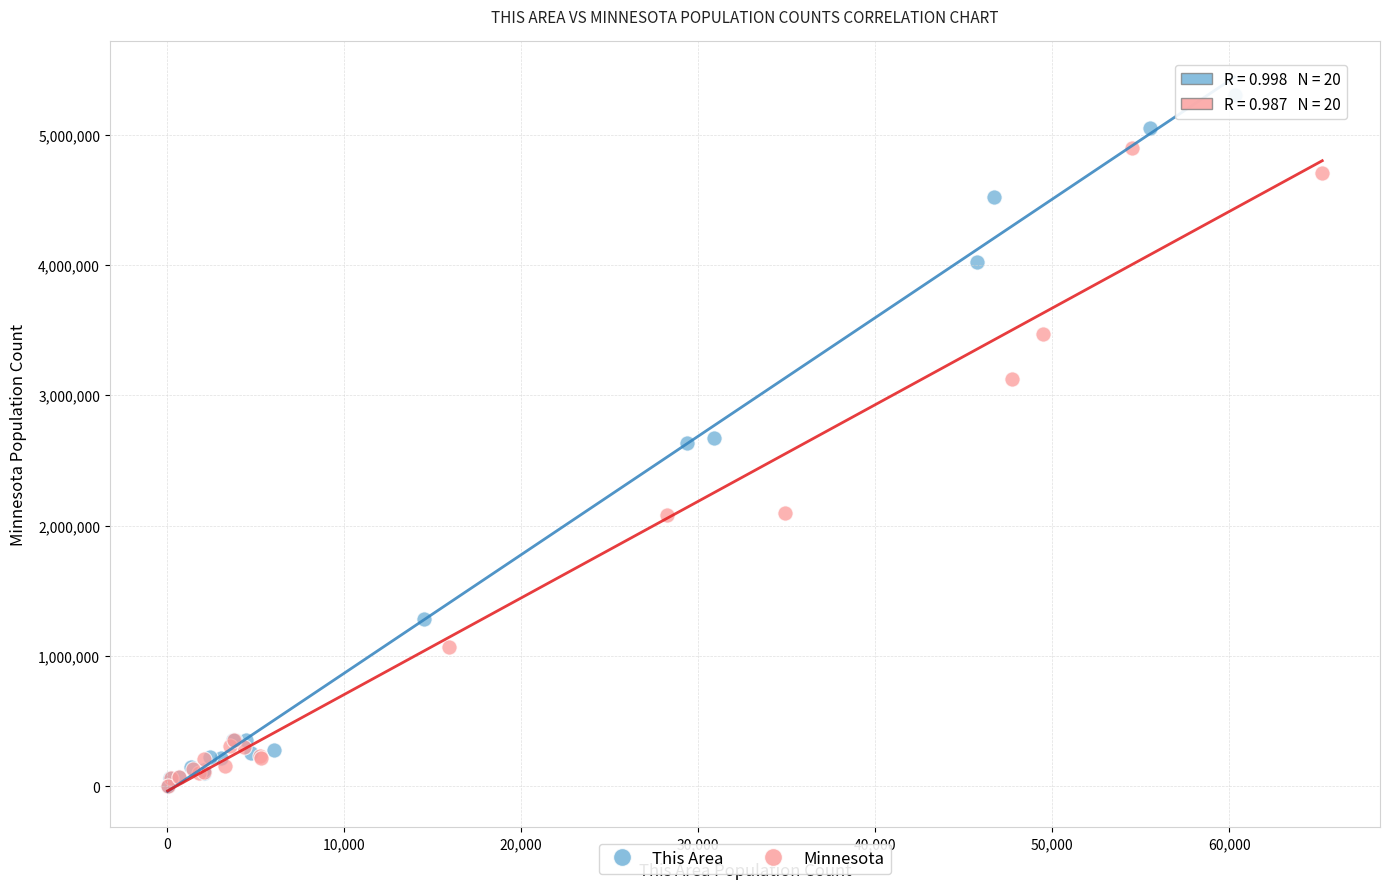

Which series contains the highest Y value?

This Area